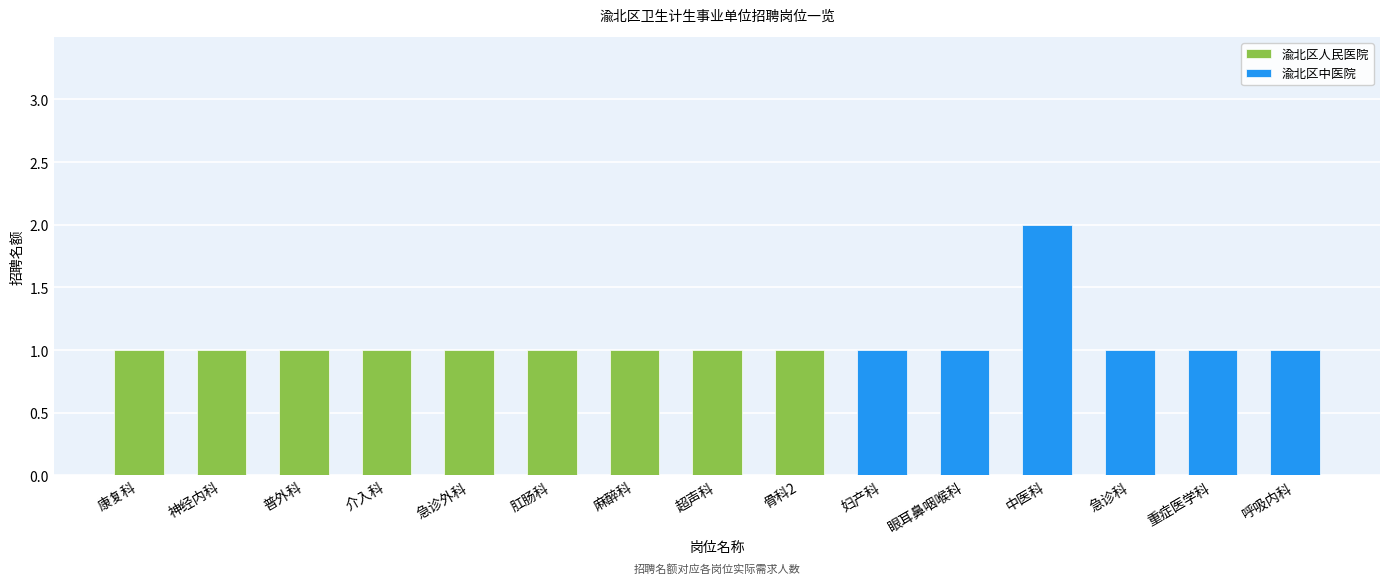

The 渝北区中医院 series shows 0 at 呼吸内科. True or false?

False